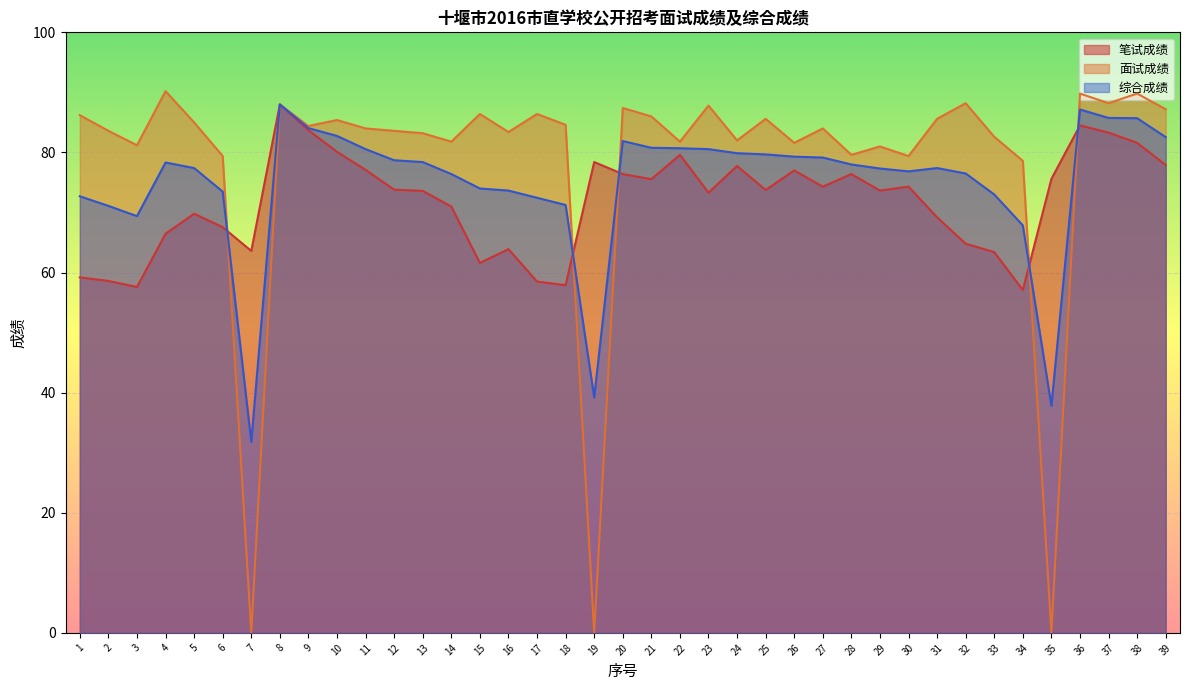

Which series has the largest total across all categories?

面试成绩